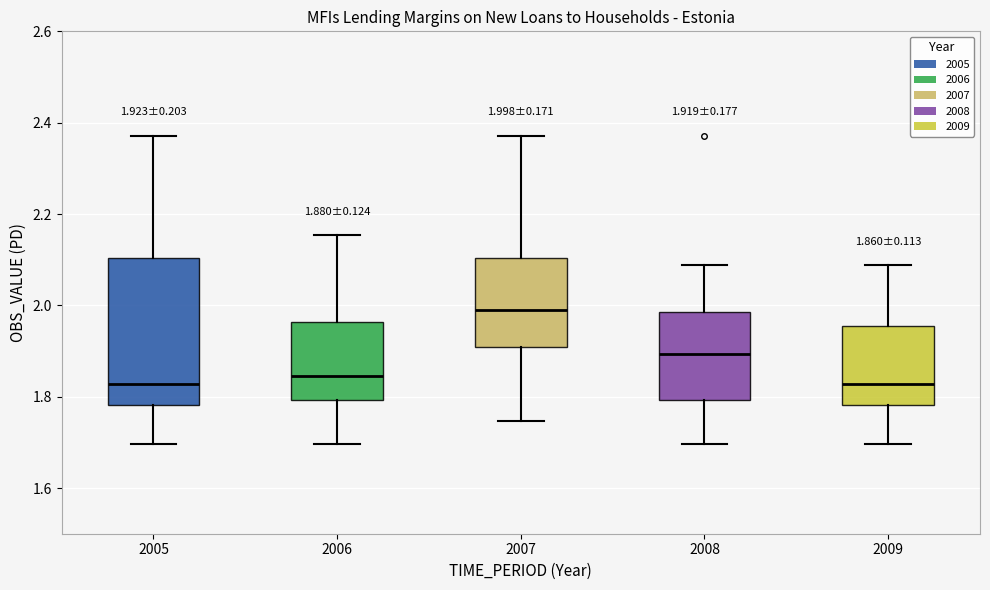

Comparing the boxes themselves (not the whiskers), which one is the tallest?

2005